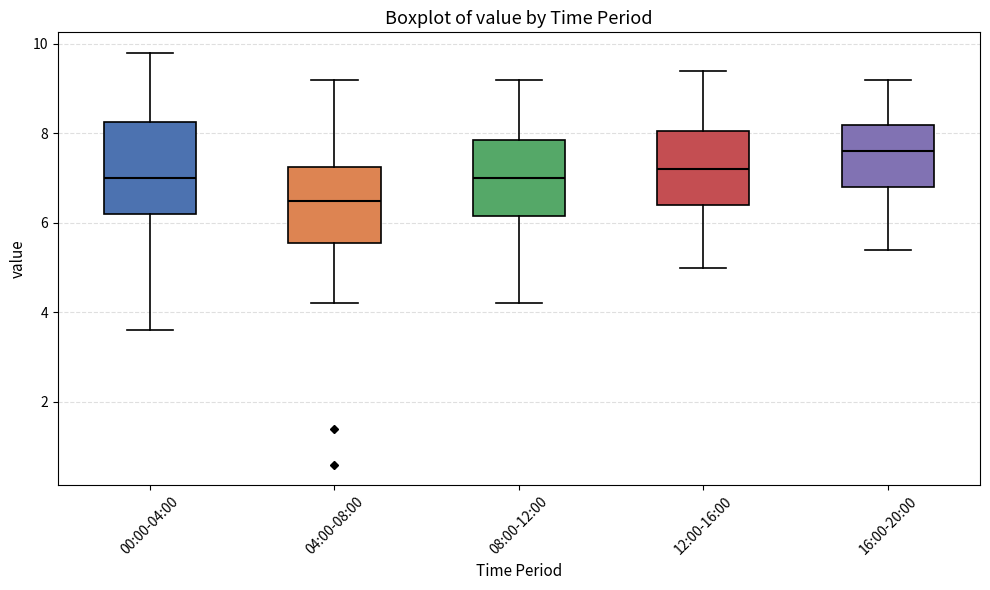

Reading left to right, read every box against the y-axis: the position of its median line, the range the box covers, and the ends of its whiskers. The values are not printed on the chart, so give them approximately, as read against the axis.

00:00-04:00: median 7.0, box 6.2 to 8.2, whiskers 3.6 to 9.8
04:00-08:00: median 6.6, box 5.6 to 7.2, whiskers 4.2 to 9.2
08:00-12:00: median 7.0, box 6.2 to 7.8, whiskers 4.2 to 9.2
12:00-16:00: median 7.2, box 6.4 to 8.0, whiskers 5.0 to 9.4
16:00-20:00: median 7.6, box 6.8 to 8.2, whiskers 5.4 to 9.2